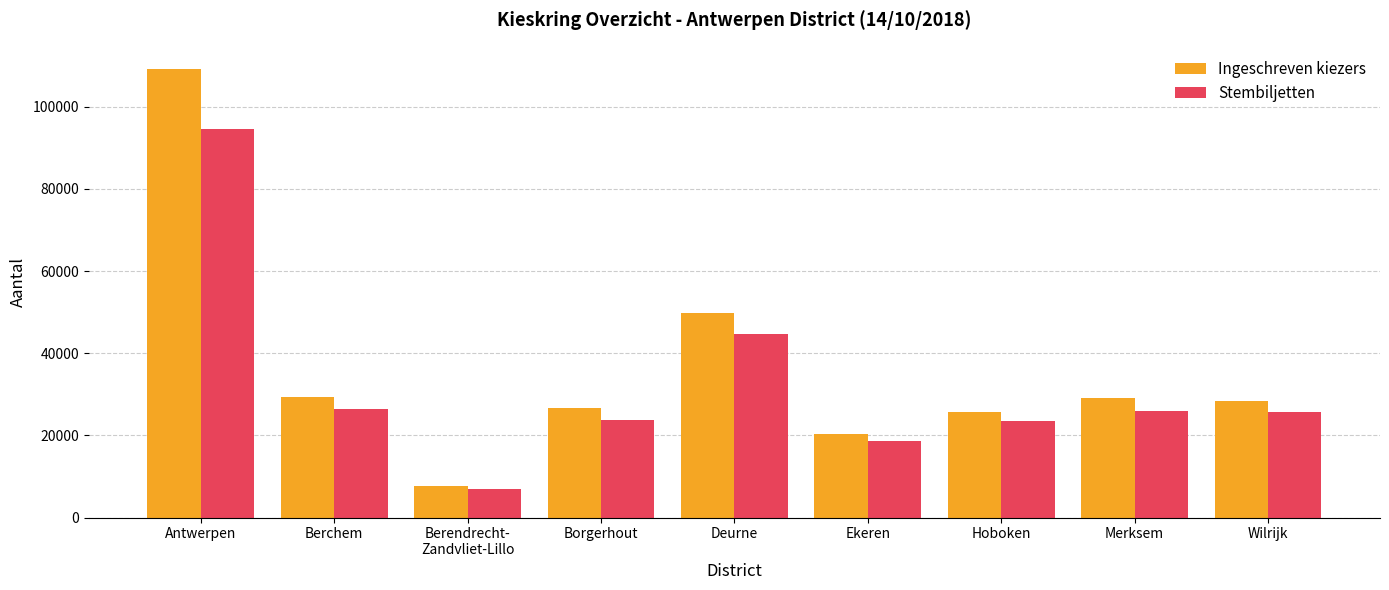

How many data points in Stembiljetten are less than 25720?

4